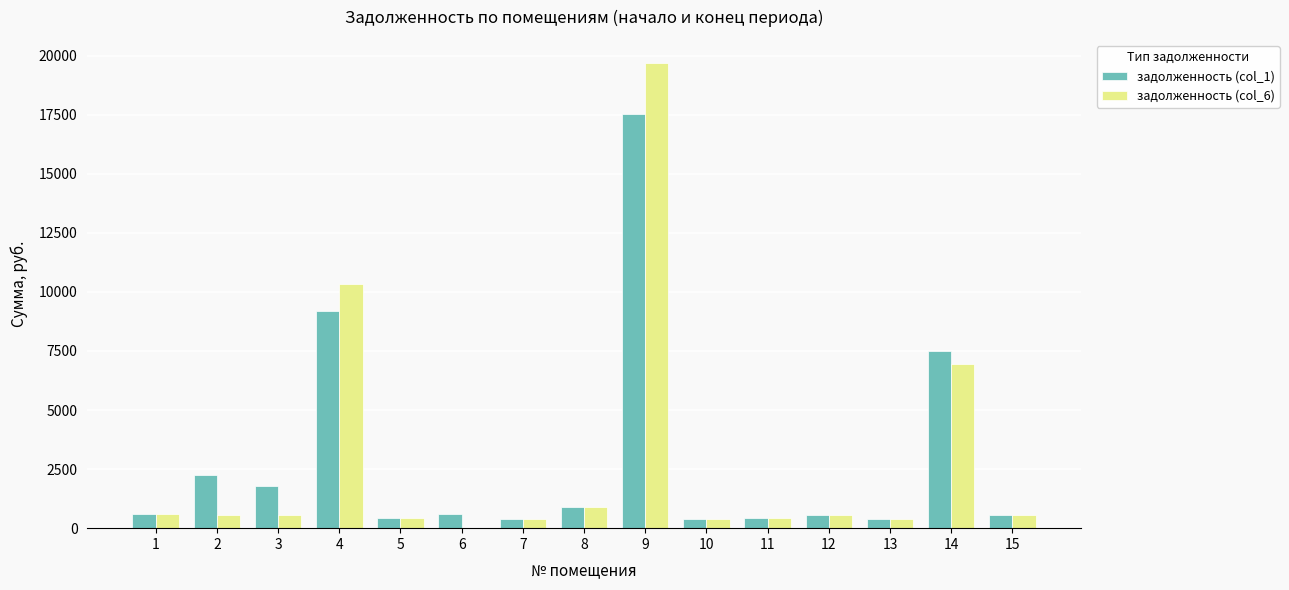

At which label does задолженность (col_6) reach its peak?

9